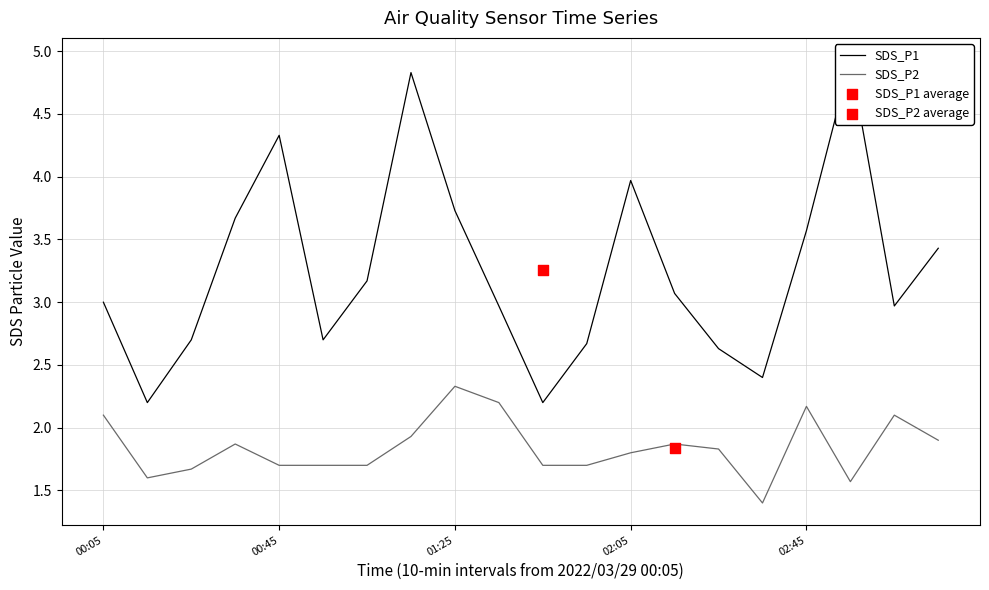

Which series has the largest total across all categories?

SDS_P1